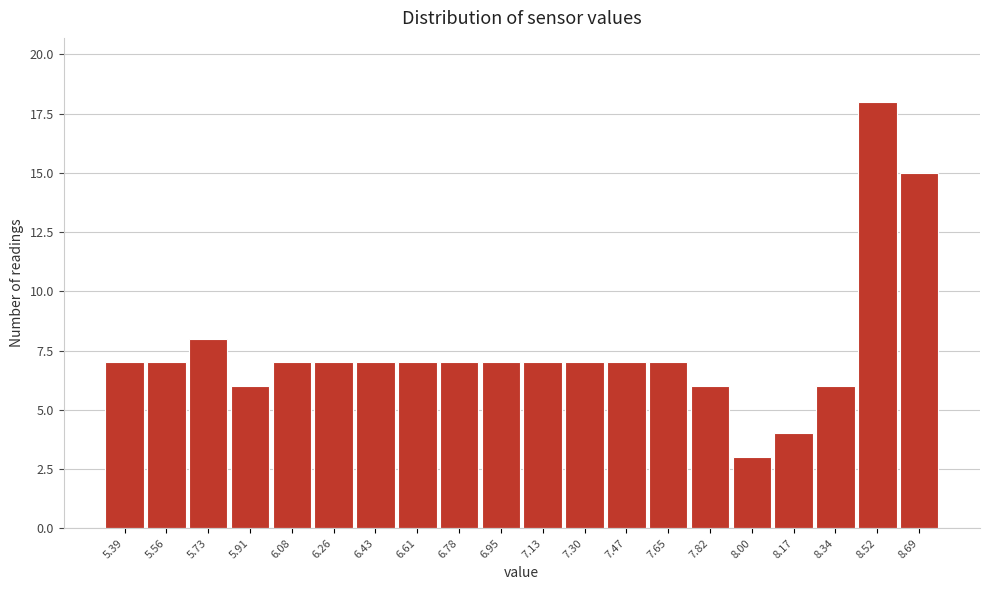

How tall is the bar that spans 8.432 to 8.606 on the x-axis? Neither the bar edges nor the heights are printed on the chart, so give them approximately, as read against the axes.

18